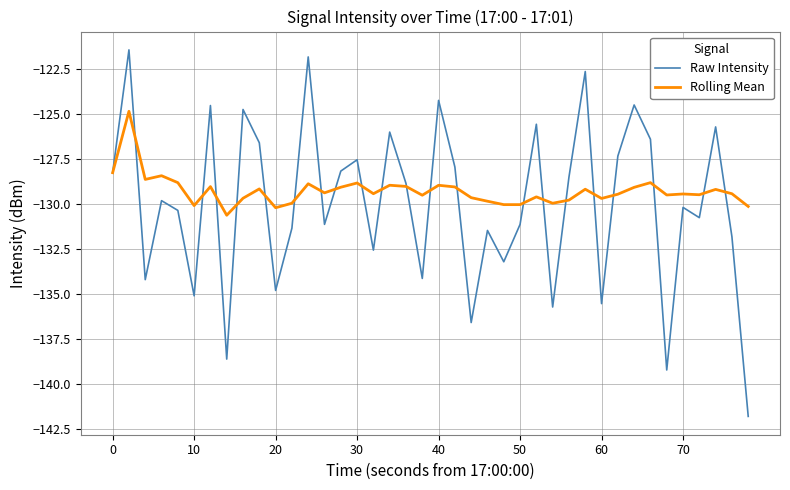

Rank the series by their maximum value, from highest to lowest.

Raw Intensity, Rolling Mean